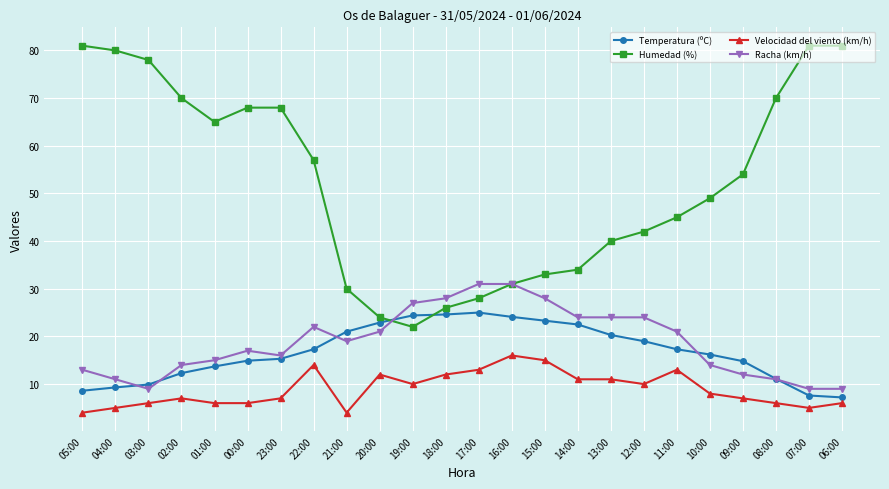

What are all the series names shown in the legend?

Temperatura (ºC), Humedad (%), Velocidad del viento (km/h), Racha (km/h)